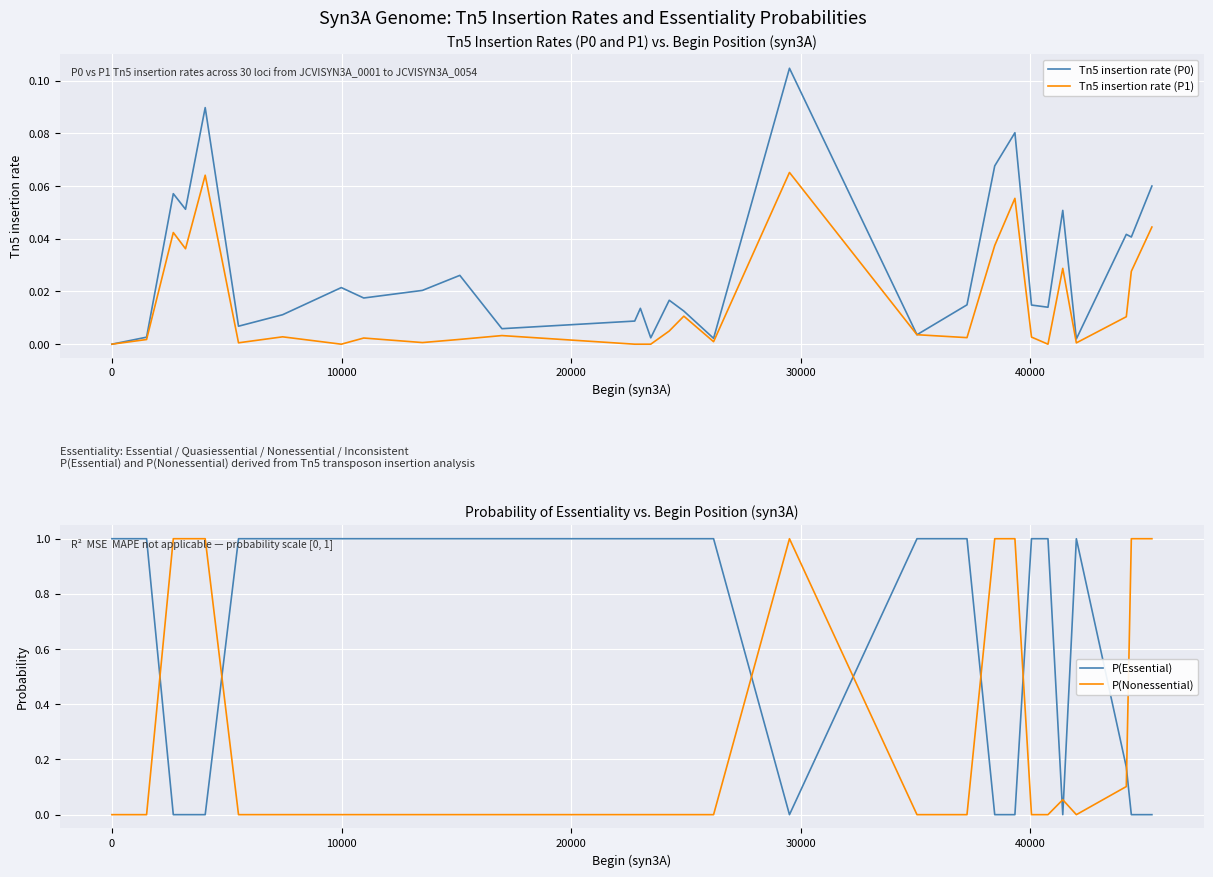

Which series ends up on top after the final intersection of P(Essential) and P(Nonessential)?

P(Nonessential)